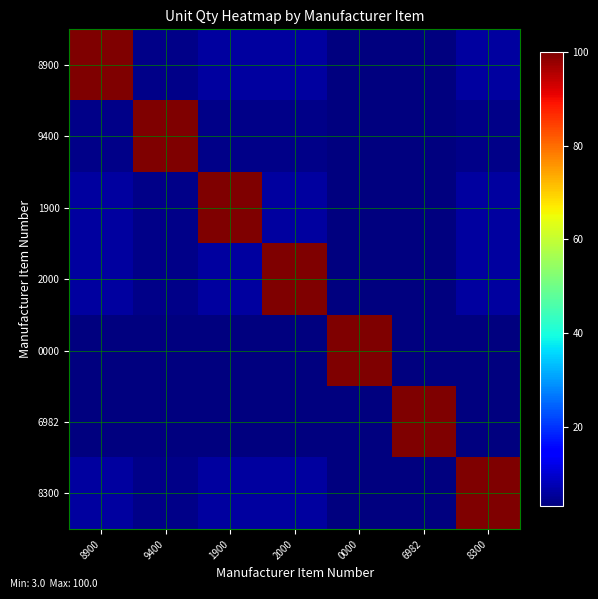

Reading right to left, what are all the values shown in this chart?

8900: 8300=6	6982=3	0000=3	2000=6	1900=6	9400=4	8900=100
9400: 8300=4	6982=3	0000=3	2000=4	1900=4	9400=100	8900=4
1900: 8300=6	6982=3	0000=3	2000=6	1900=100	9400=4	8900=6
2000: 8300=6	6982=3	0000=3	2000=100	1900=6	9400=4	8900=6
0000: 8300=3	6982=3	0000=100	2000=3	1900=3	9400=3	8900=3
6982: 8300=3	6982=100	0000=3	2000=3	1900=3	9400=3	8900=3
8300: 8300=100	6982=3	0000=3	2000=6	1900=6	9400=4	8900=6